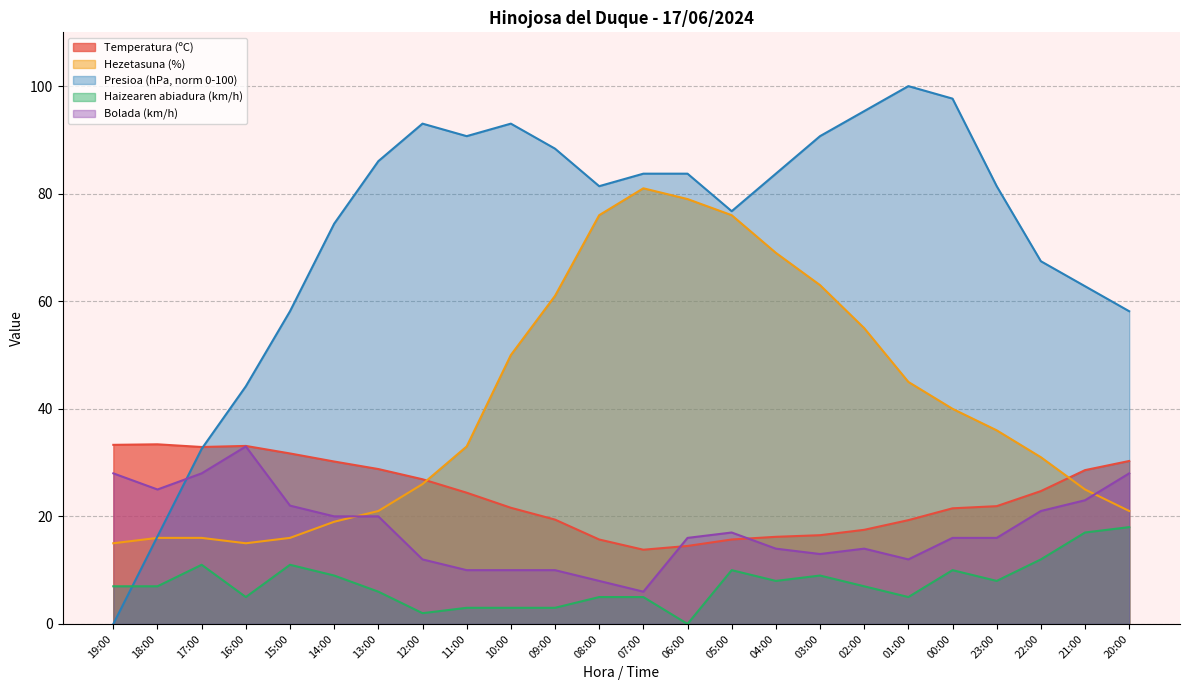

Where does the Bolada (km/h) series first go above 16?

19:00